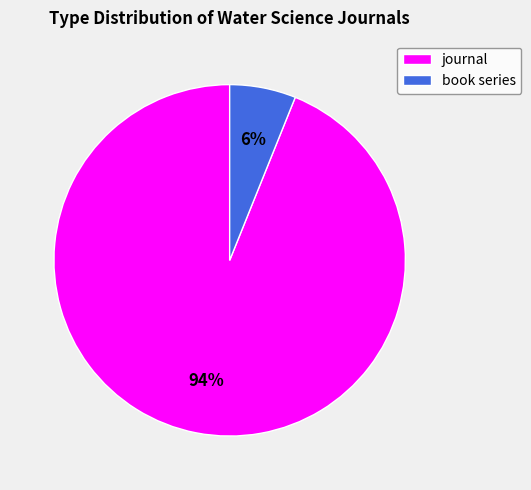

Is the sum of book series and journal greater than half?

Yes